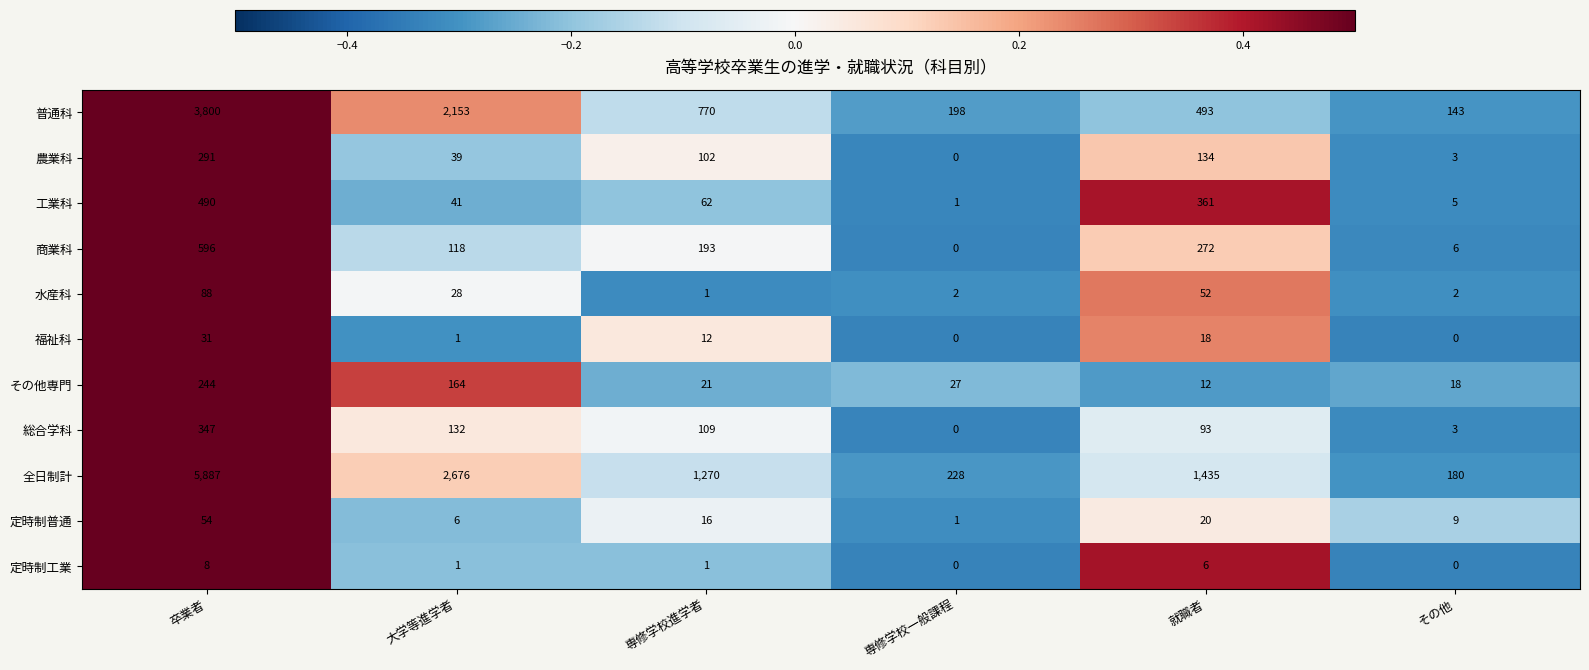

The value of 福祉科 at 大学等進学者 is 2. True or false?

False